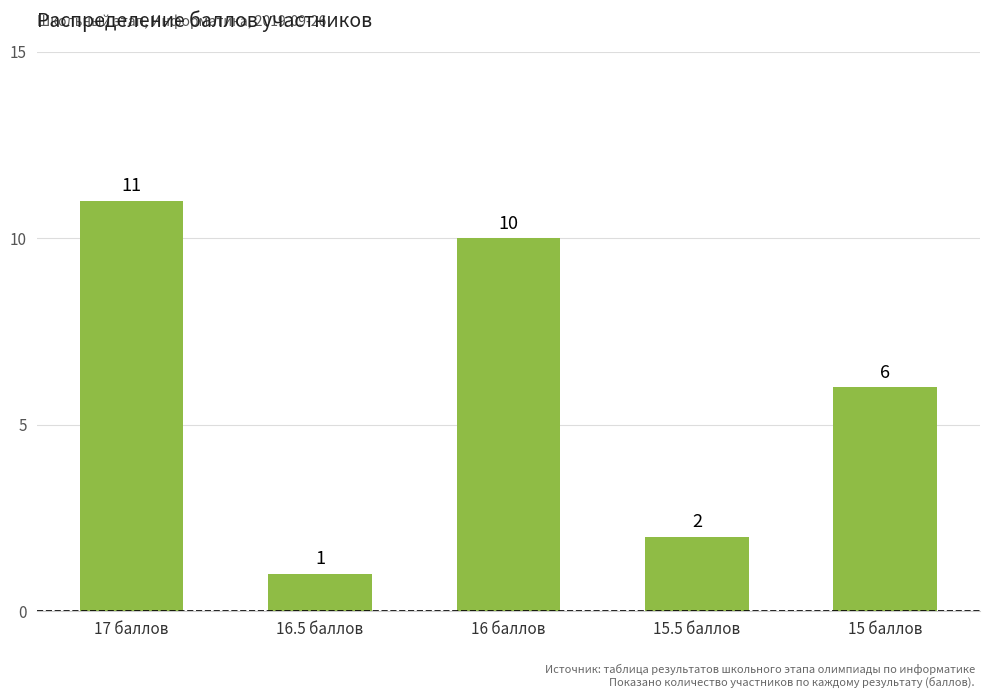

What is the difference between the values at 16 баллов and 15 баллов?

4